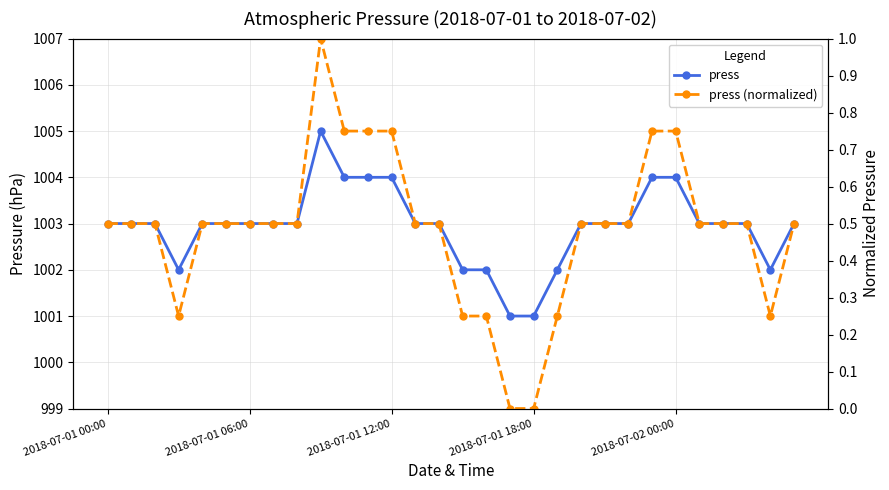

What is the label of the 17th point from the left?

16